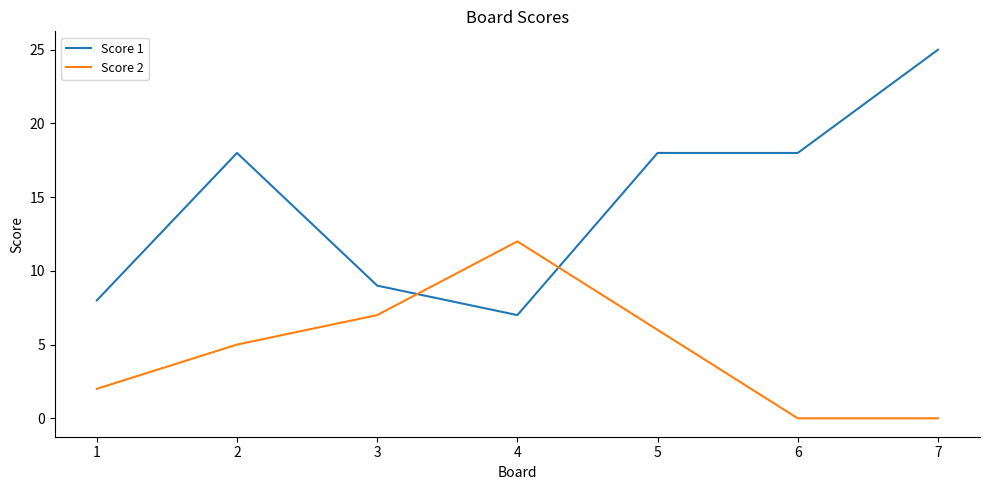

Between 1 and 5, which series saw the biggest shift?

Score 1